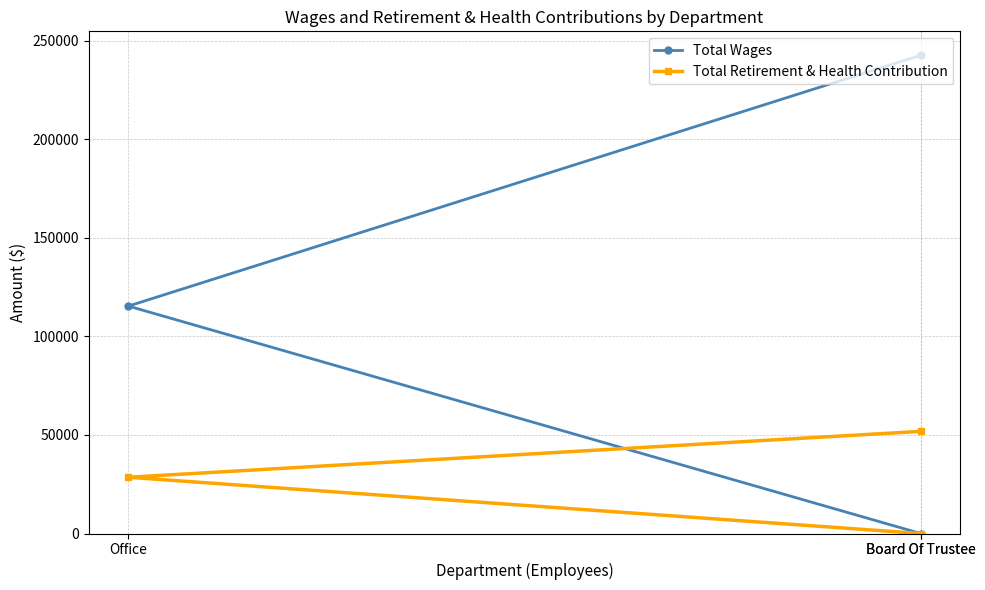

What is the average value of the Total Retirement & Health Contribution series?

26797